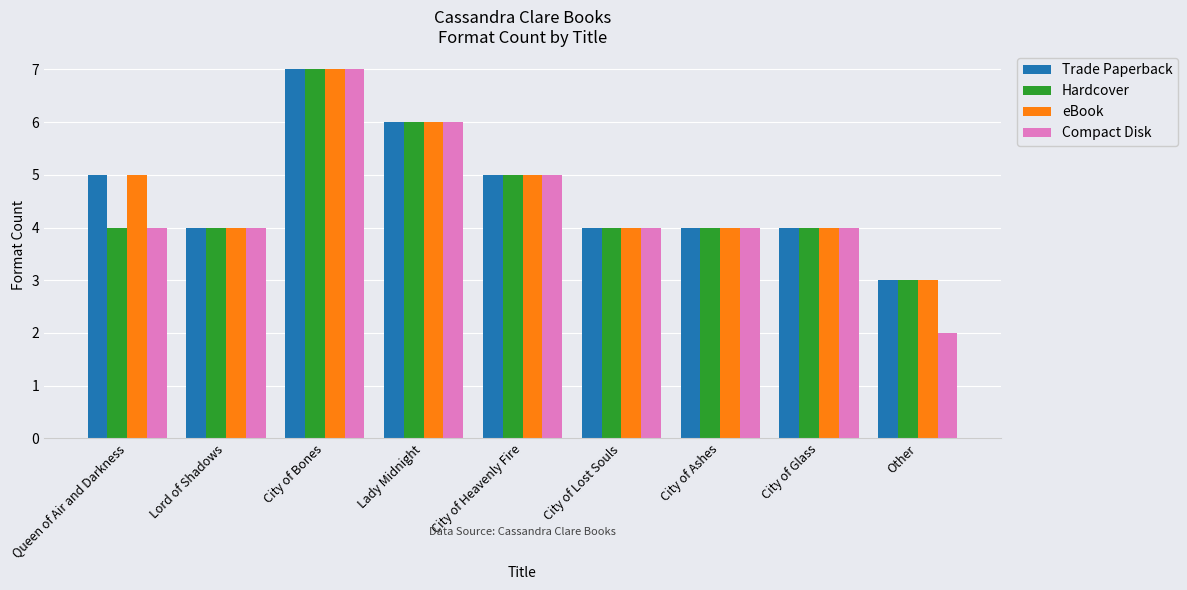

Which series has the largest range (max minus min)?

Compact Disk